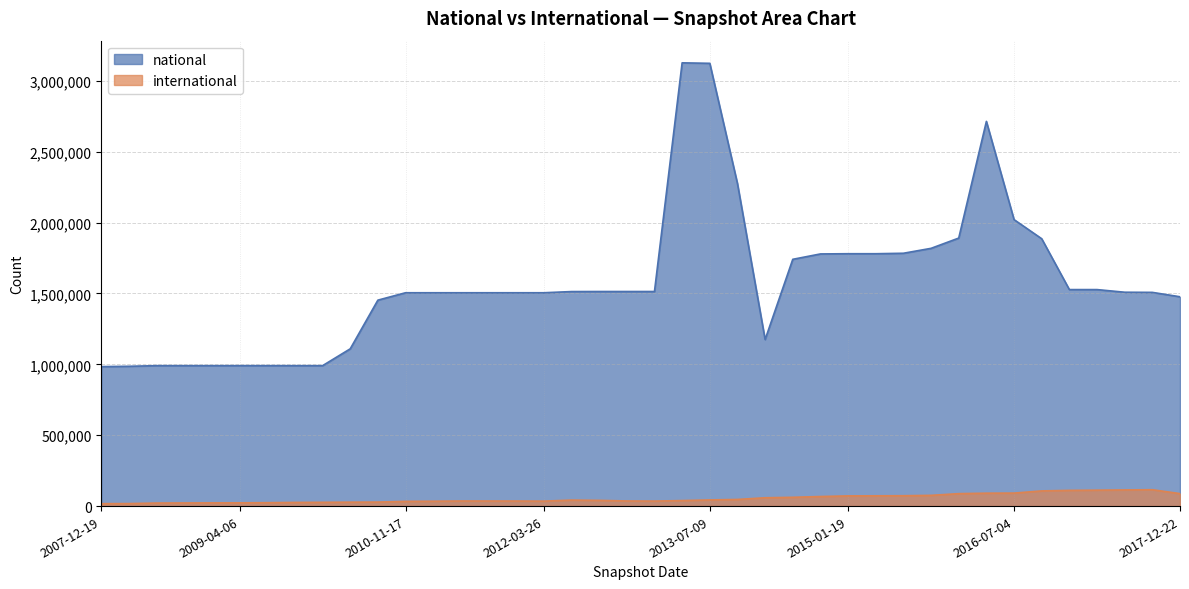

Between 2016-01-04 and 2015-04-09, which is larger?

2016-01-04